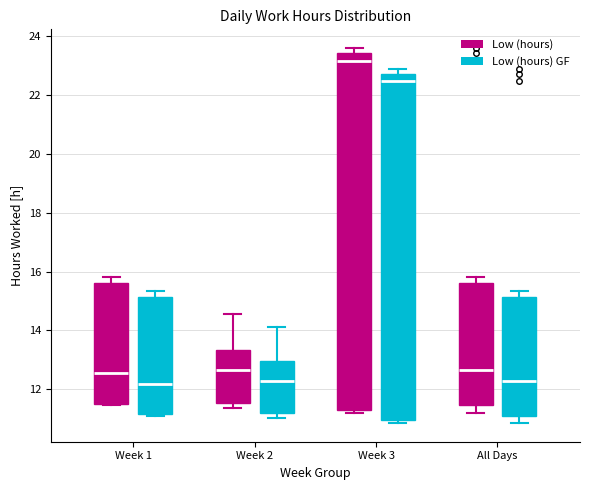

Reading left to right, read every box against the y-axis: the position of its median line, the range the box covers, and the ends of its whiskers. The values are not printed on the chart, so give them approximately, as read against the axis.

Week 1 (Low (hours)): median 12.6, box 11.4 to 15.6, whiskers 11.4 to 15.8
Week 1 (Low (hours) GF): median 12.2, box 11.2 to 15.2, whiskers 11.2 to 15.4
Week 2 (Low (hours)): median 12.6, box 11.6 to 13.4, whiskers 11.4 to 14.6
Week 2 (Low (hours) GF): median 12.2, box 11.2 to 13.0, whiskers 11.0 to 14.2
Week 3 (Low (hours)): median 23.2, box 11.2 to 23.4, whiskers 11.2 (just below the box's lower edge) to 23.6
Week 3 (Low (hours) GF): median 22.4, box 11.0 to 22.8, whiskers 10.8 to 22.8 (just above the box's upper edge)
All Days (Low (hours)): median 12.6, box 11.4 to 15.6, whiskers 11.2 to 15.8
All Days (Low (hours) GF): median 12.2, box 11.2 to 15.2, whiskers 10.8 to 15.4